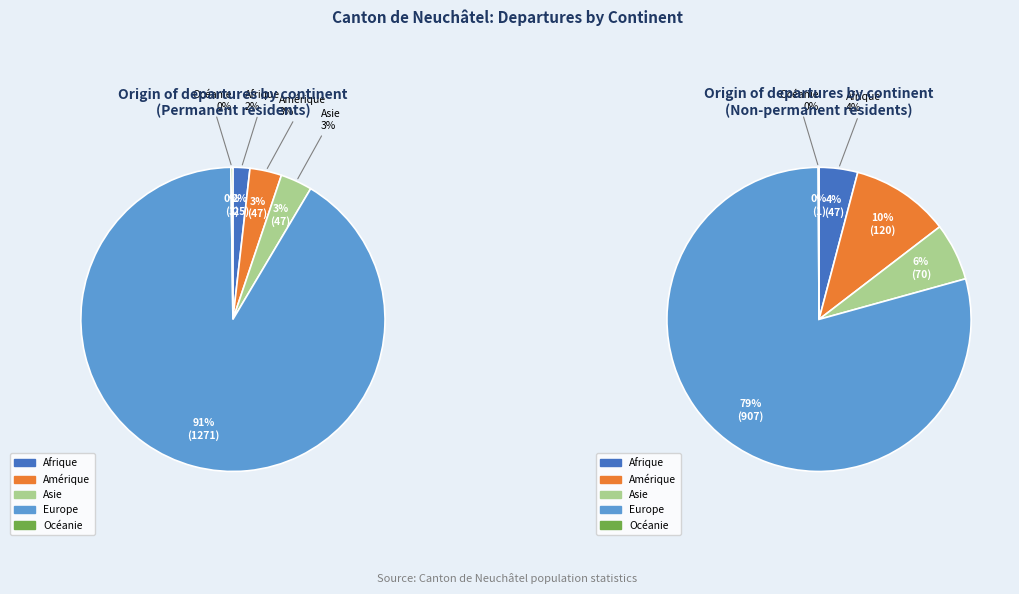

What is the largest slice in the pie chart?

Europe